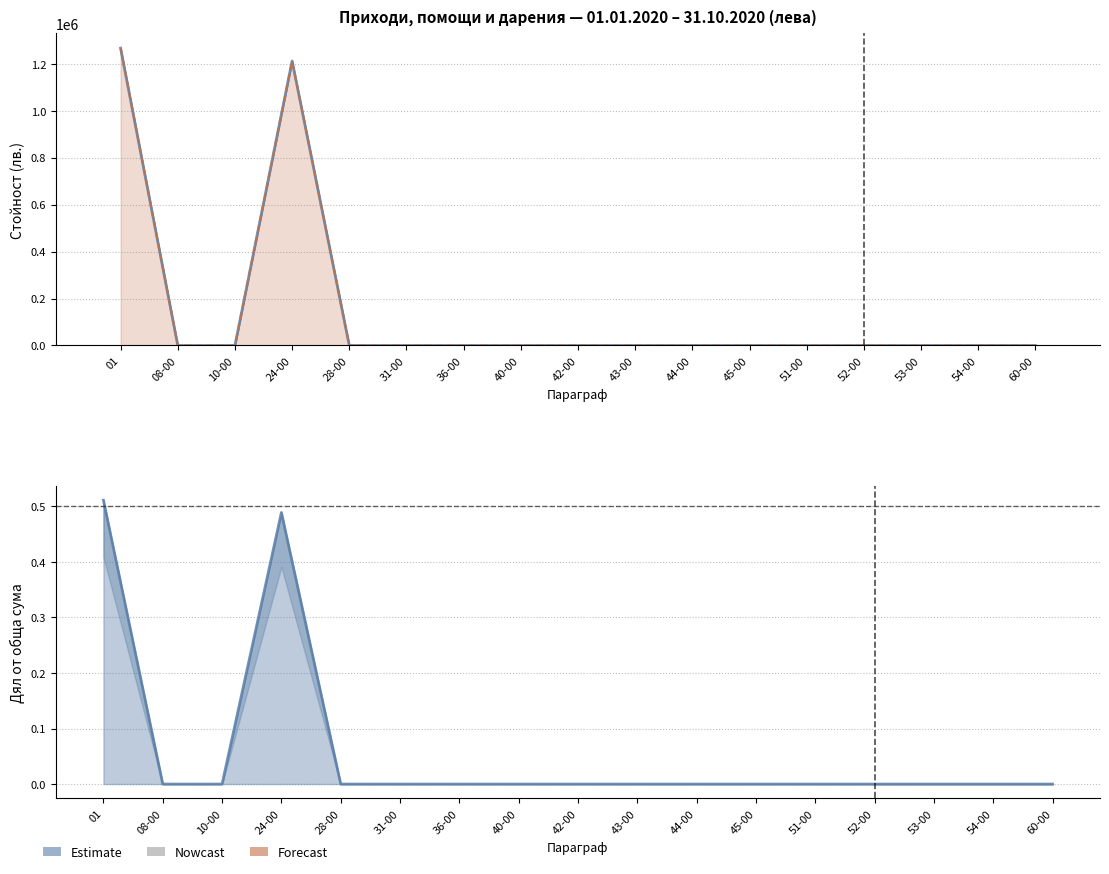

Reading right to left, extract all data points from this chart.

col_24 (ДИЗ с краен бенефициент): 0.0	0.0	0.0	0.0	0.0	0.0	0.0	0.0	0.0	0.0	0.0	0.0	0.0	0.5	0.0	0.0	0.5
col_4 (Общо ДИЗ 2020): 0.0	0.0	0.0	0.0	0.0	0.0	0.0	0.0	0.0	0.0	0.0	0.0	0.0	1211155.0	0.0	0.0	1265938.0
col_5 (Общо ДИЗ по бюджета): 0.0	0.0	0.0	0.0	0.0	0.0	0.0	0.0	0.0	0.0	0.0	0.0	0.0	0.0	0.0	0.0	0.0